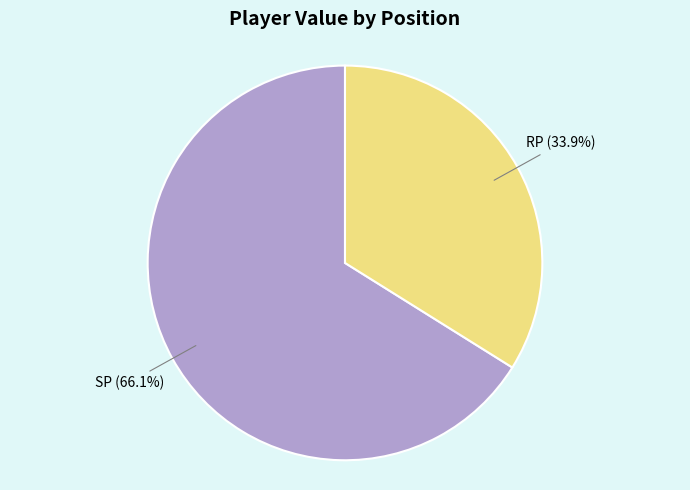

Count the number of slices in the pie.

2